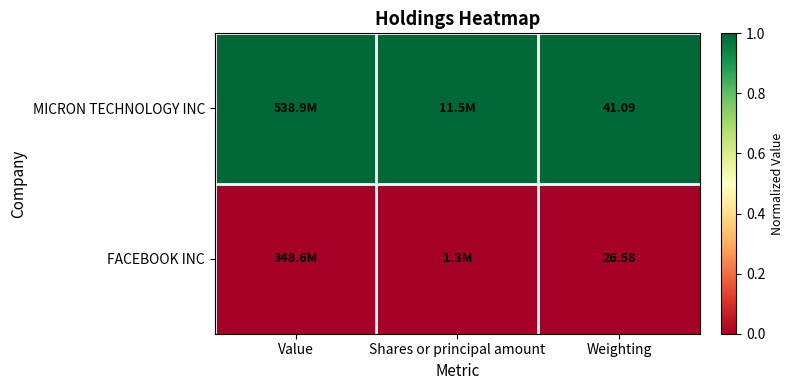

Which series has the largest total across all categories?

MICRON TECHNOLOGY INC